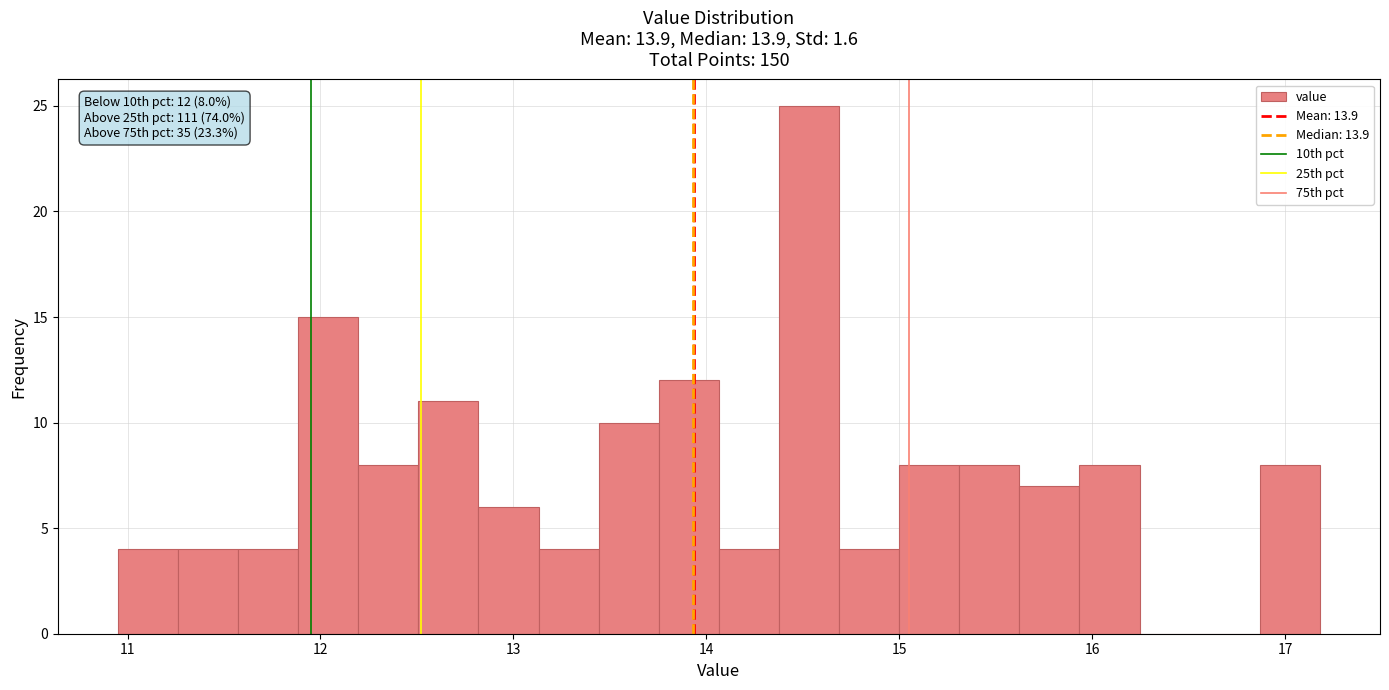

Around what value on the x-axis is the tallest bar? Give the approximate position of its centre, as read against the axis.

14.5